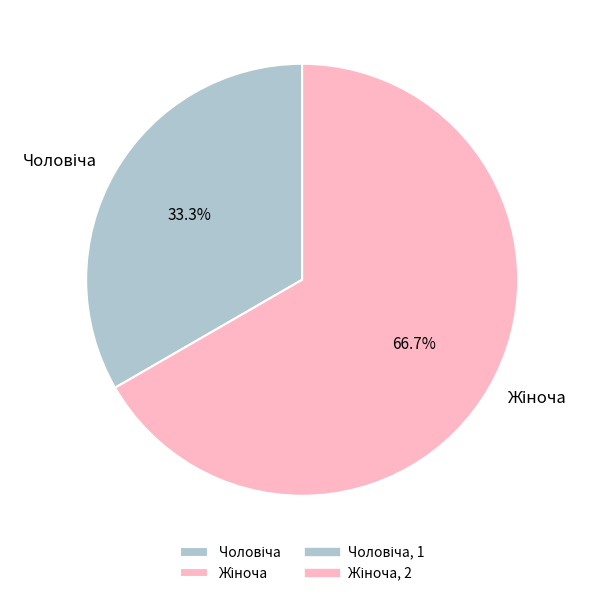

Is there any slice that represents more than half of the pie?

Yes